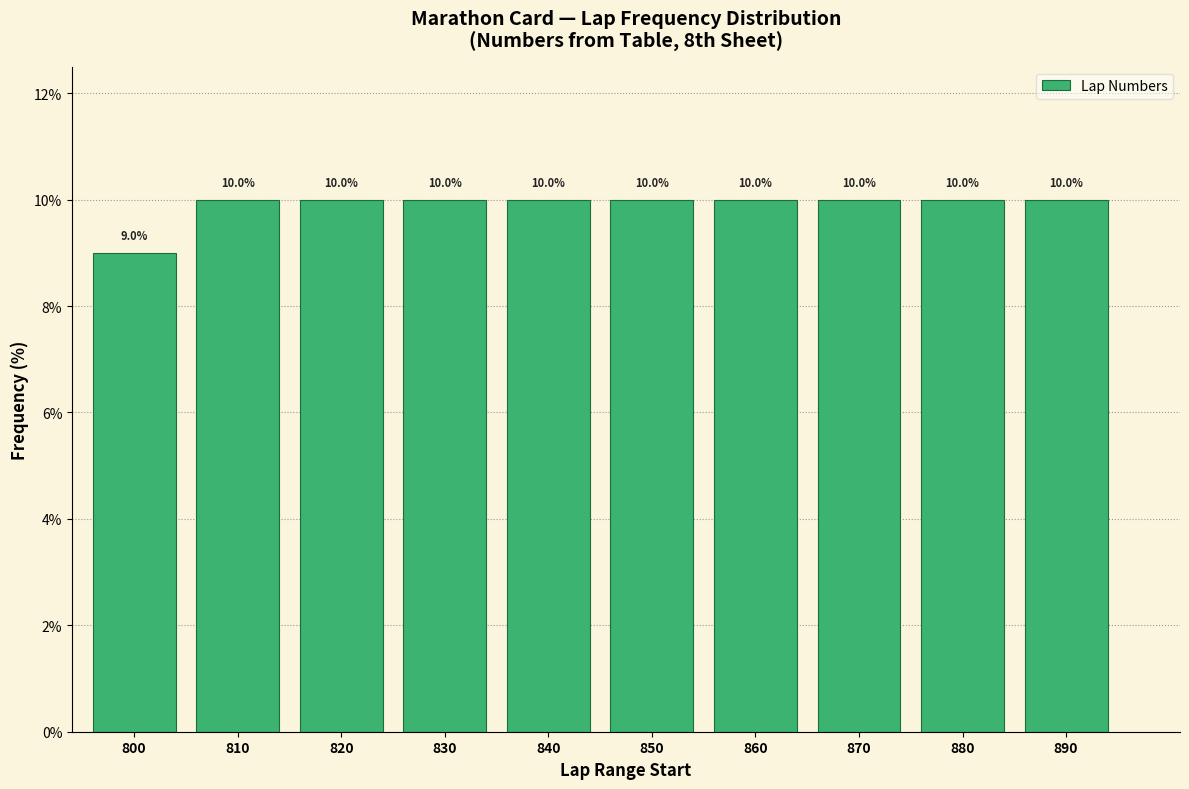

Reading left to right, transcribe all the data shown in this chart.

800=9	810=10	820=10	830=10	840=10	850=10	860=10	870=10	880=10	890=10